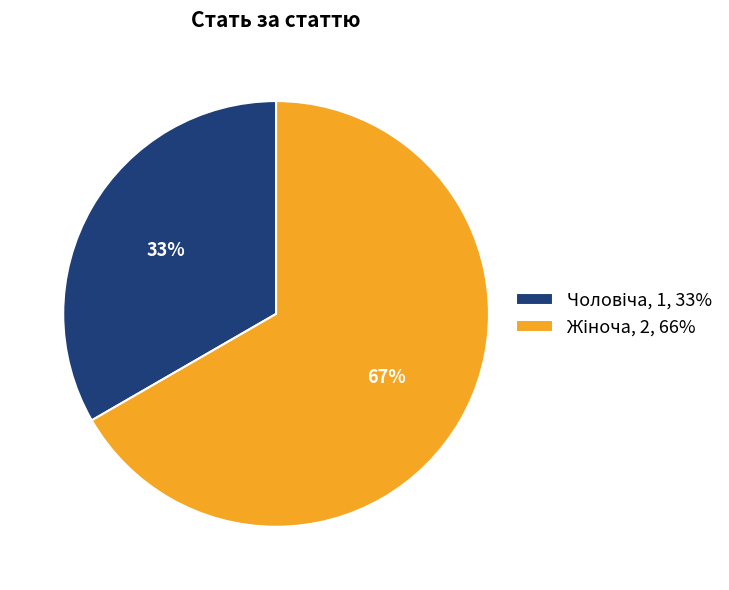

Is there a majority slice in this chart?

Yes